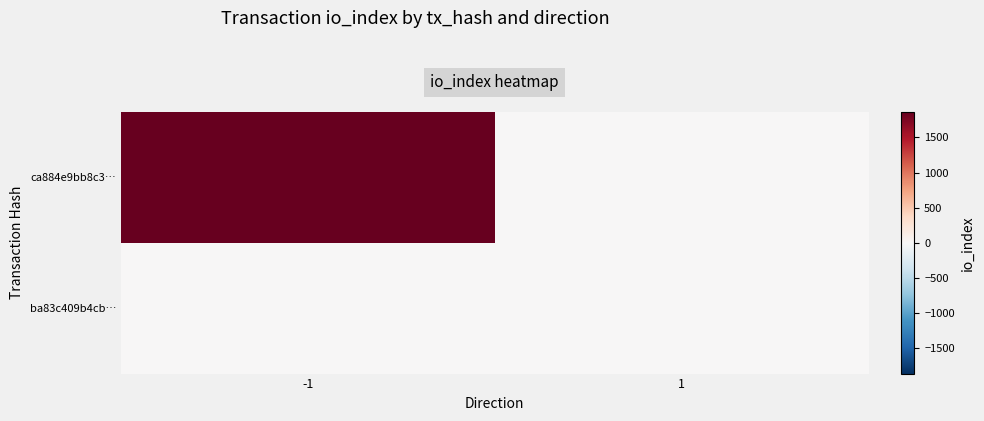

Which series has the widest spread of values?

ca884e9bb8c3…